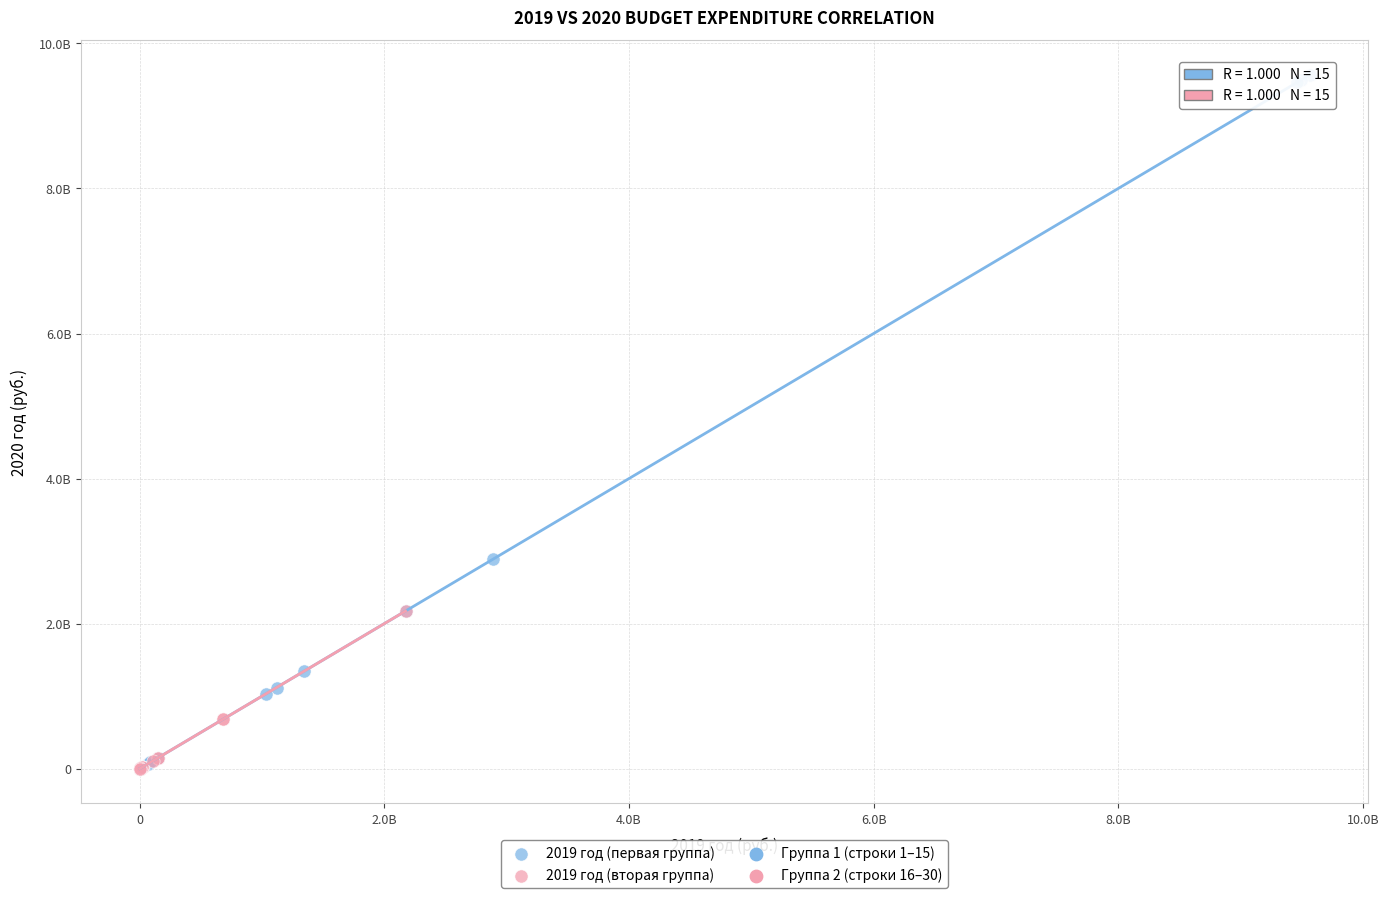

Which series reaches the maximum Y coordinate?

2019 год (первая группа)